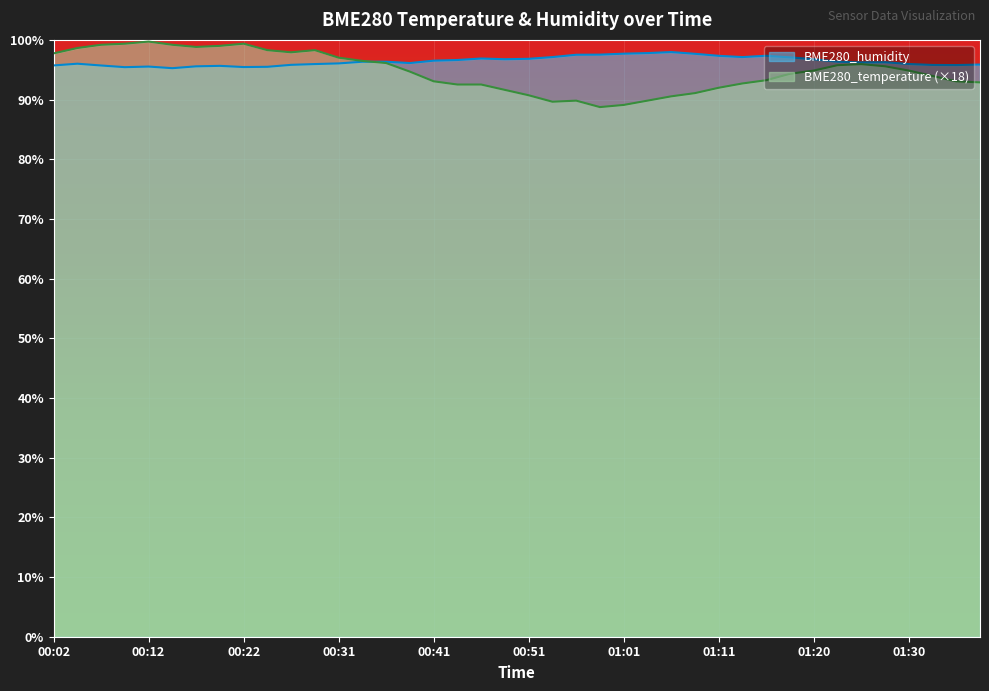

At which category does the chart reach its minimum across all series?

00:58